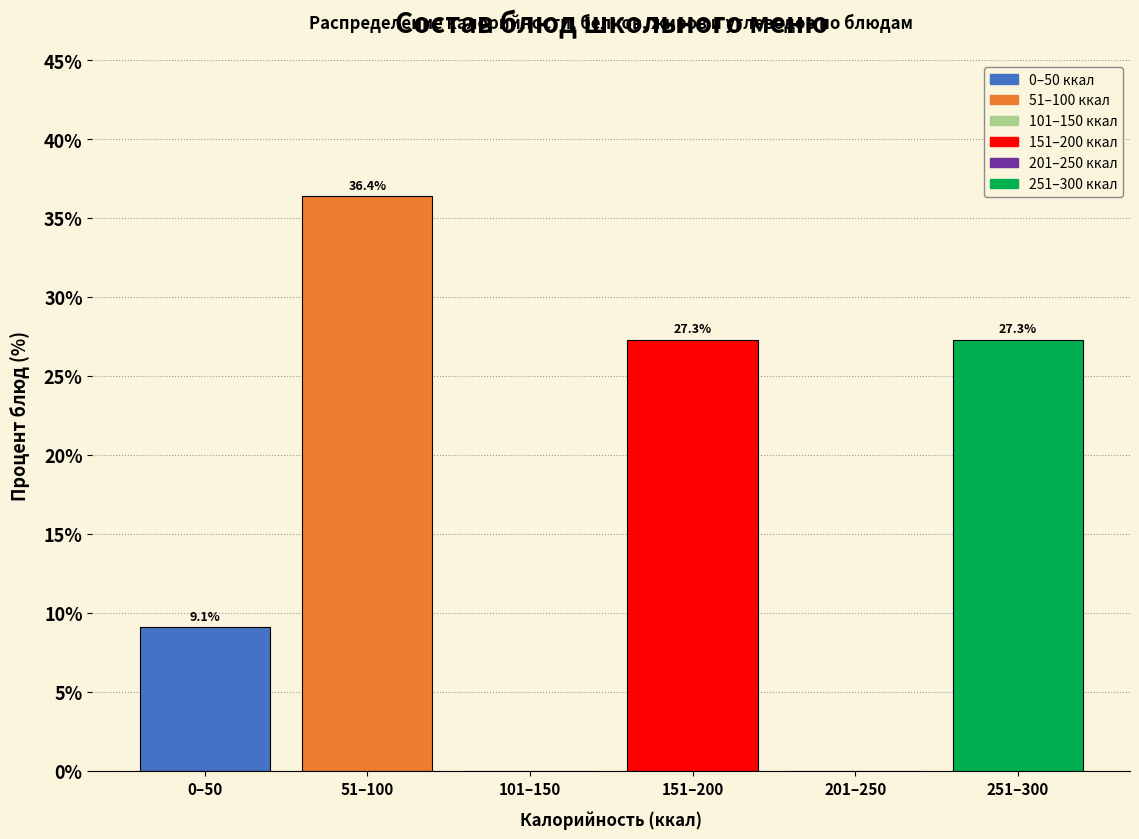

Reading left to right, extract all data points from this chart.

0–50=9.1	51–100=36.4	101–150=0.0	151–200=27.3	201–250=0.0	251–300=27.3